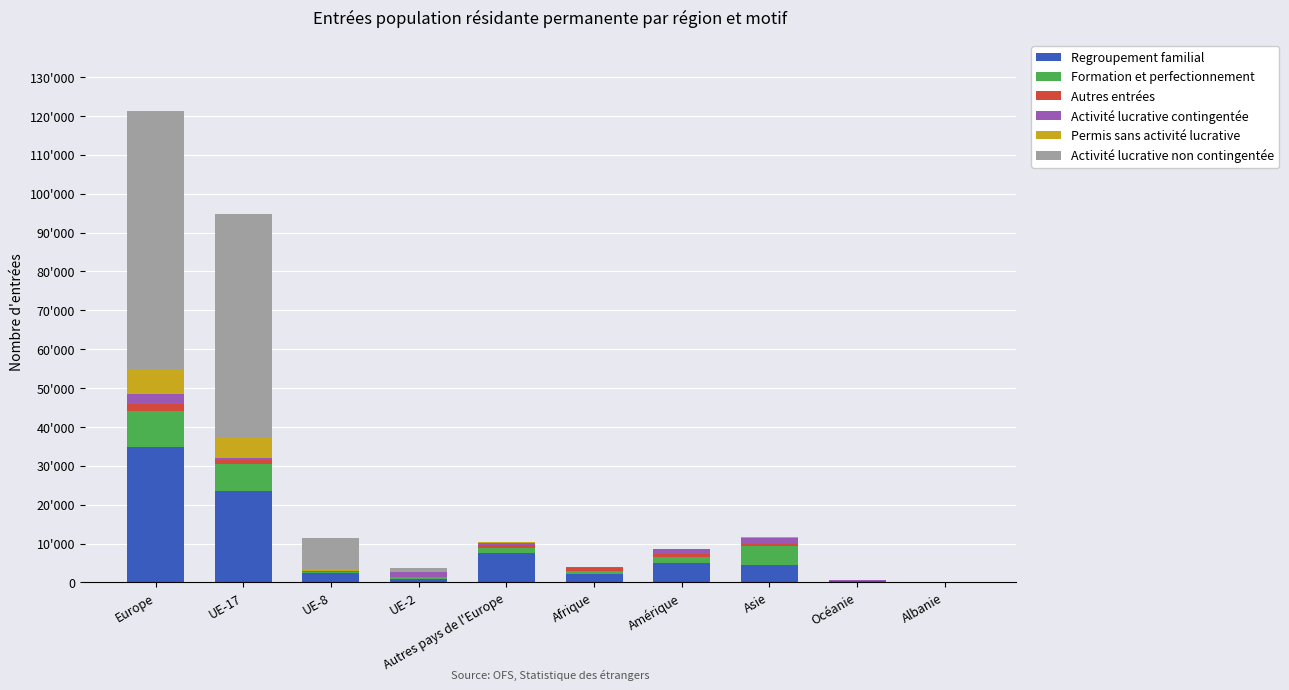

What are all the series names shown in the legend?

Regroupement familial, Formation et perfectionnement, Autres entrées, Activité lucrative contingentée, Permis sans activité lucrative, Activité lucrative non contingentée